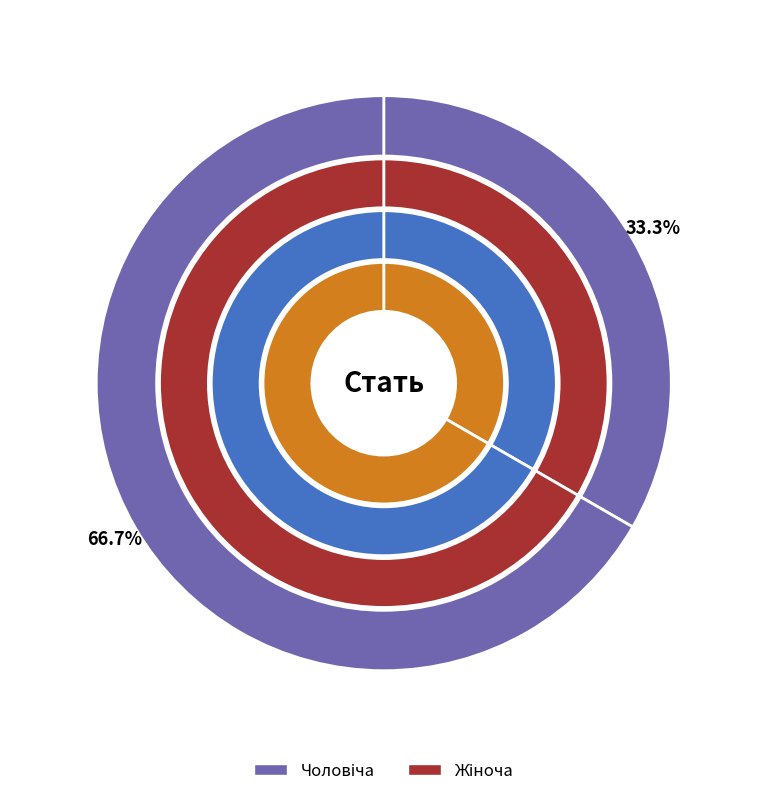

What is the change in value from Чоловіча to Жіноча?

+1